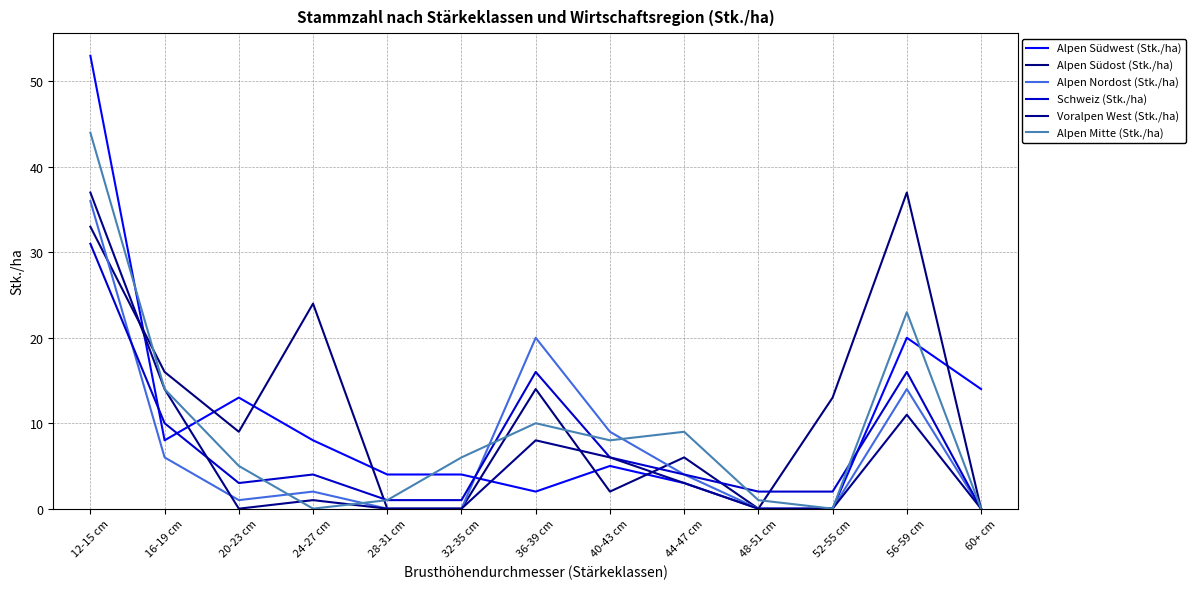

What is the difference between the maximum and minimum values in the Alpen Mitte (Stk./ha) series?

44